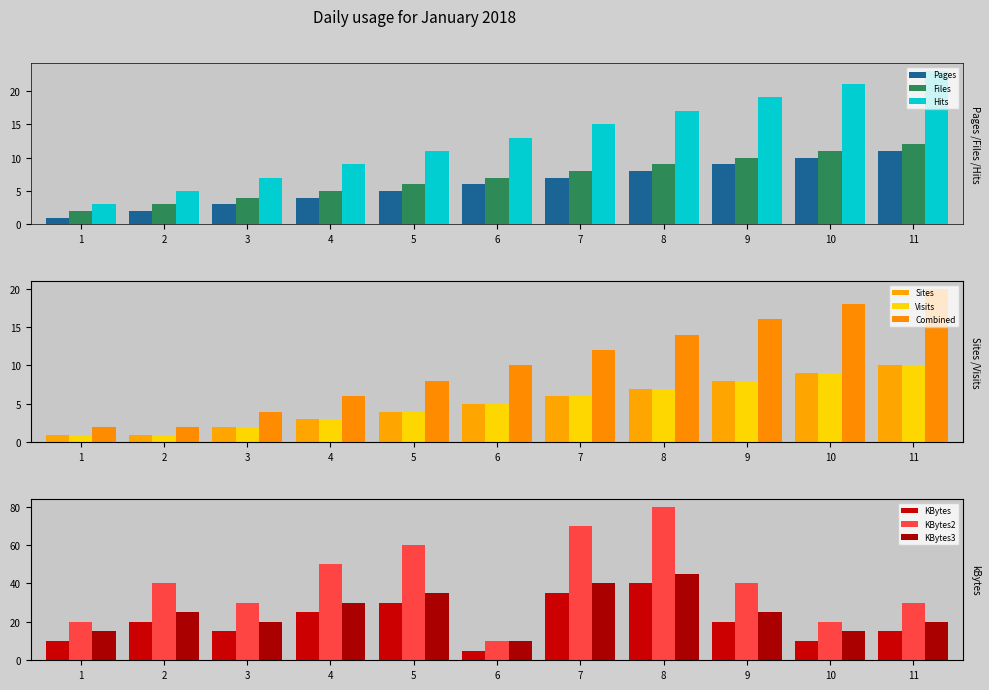

Between 1 and 4, which is larger?

4